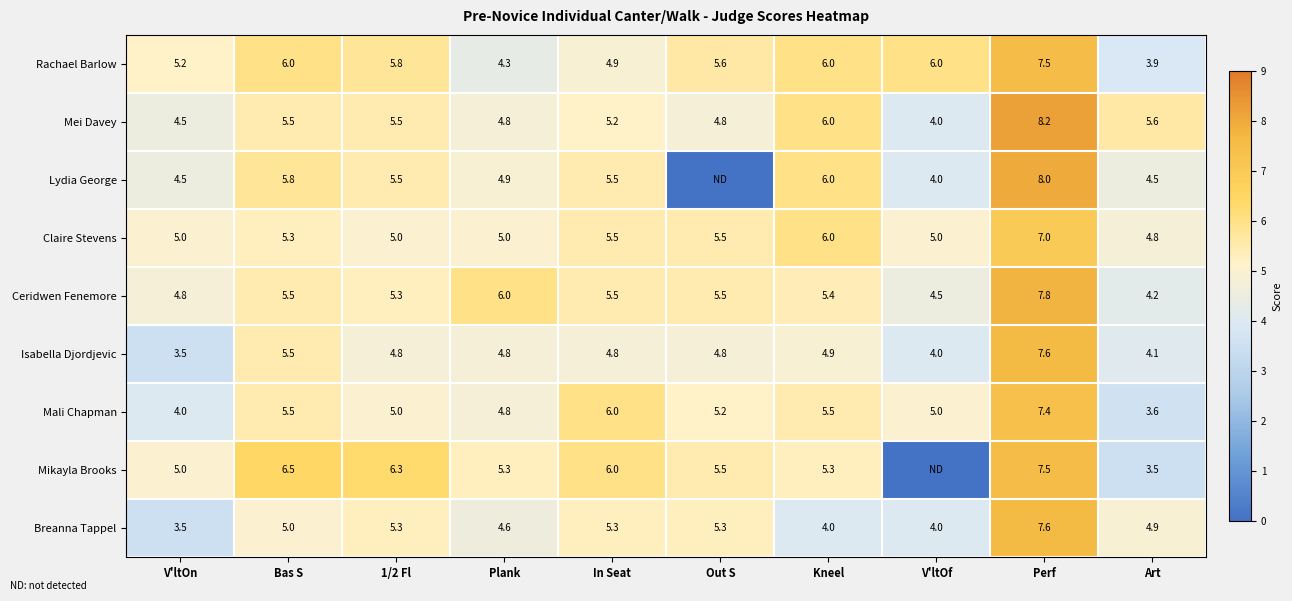

Read the Claire Stevens value at Kneel.

6.0